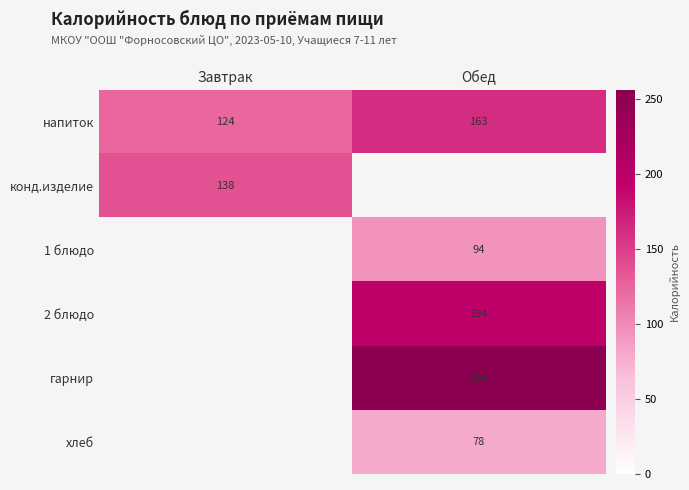

List the labels in order of напиток value, largest first.

Обед, Завтрак